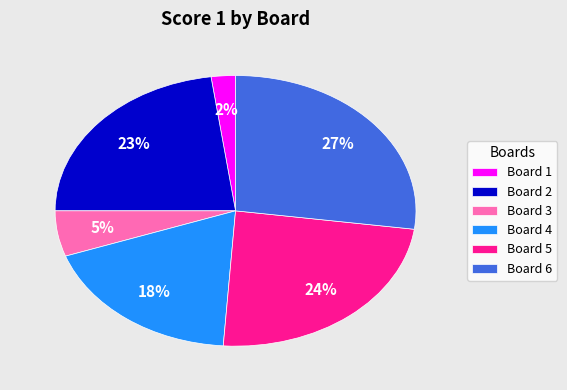

Approximately how many times larger is the value at Board 5 compared to Board 4?

1.3